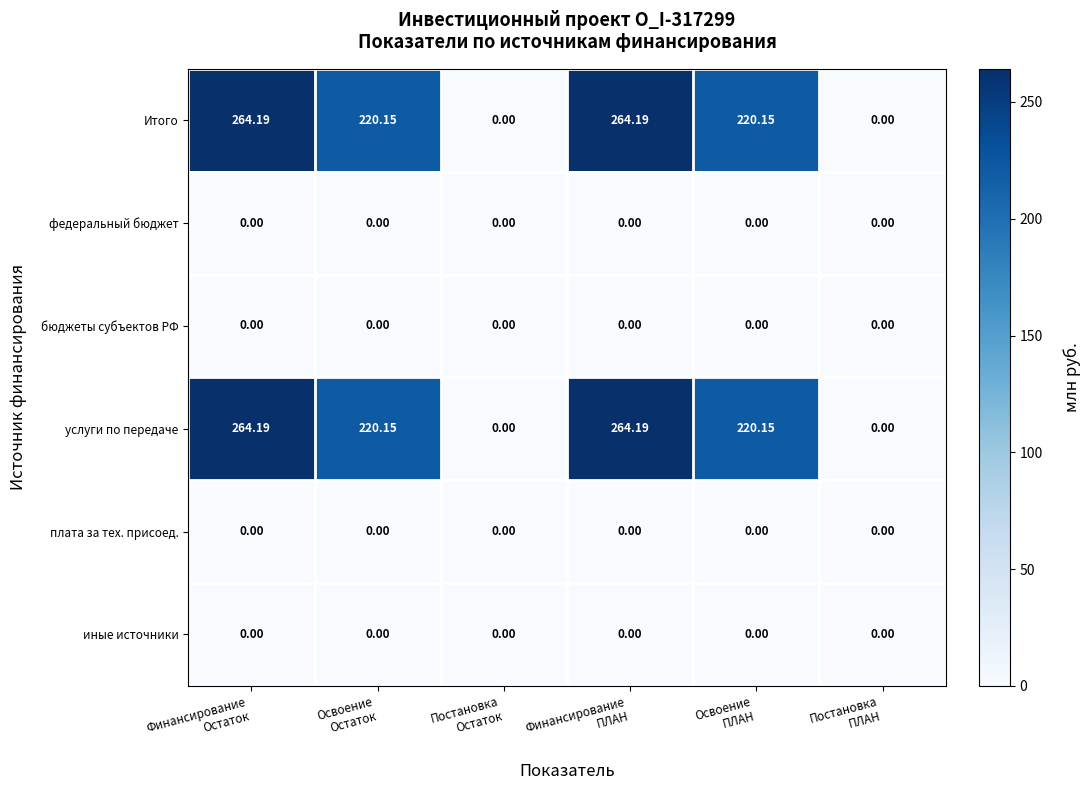

Which label corresponds to the largest value in the chart?

Финансирование
Остаток